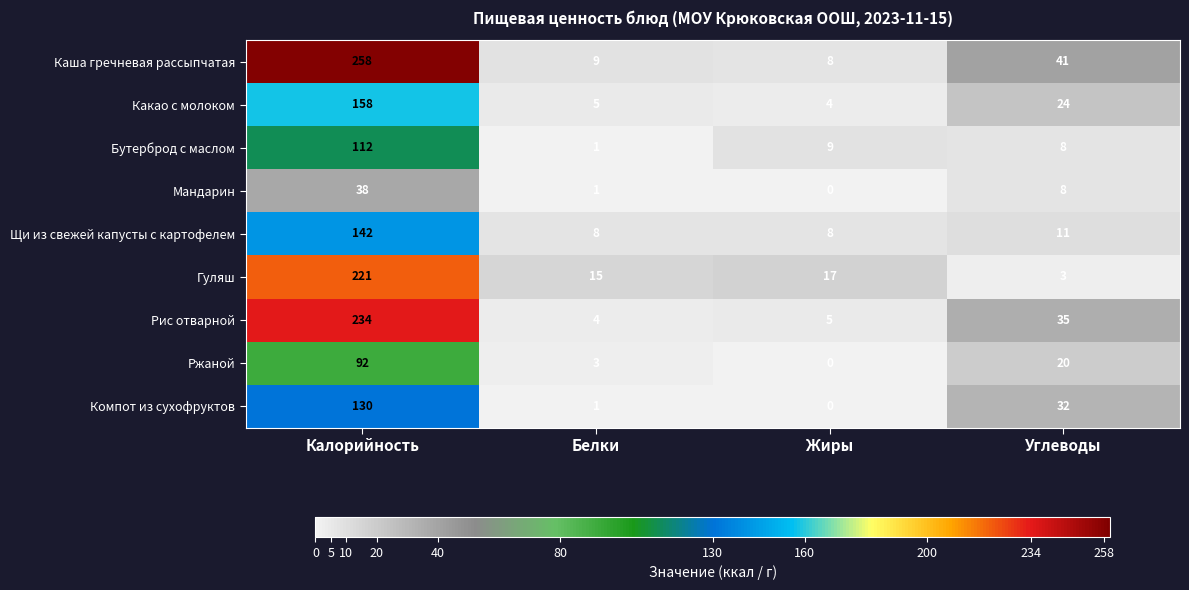

List the labels in order of Бутерброд с маслом value, smallest first.

Белки, Углеводы, Жиры, Калорийность